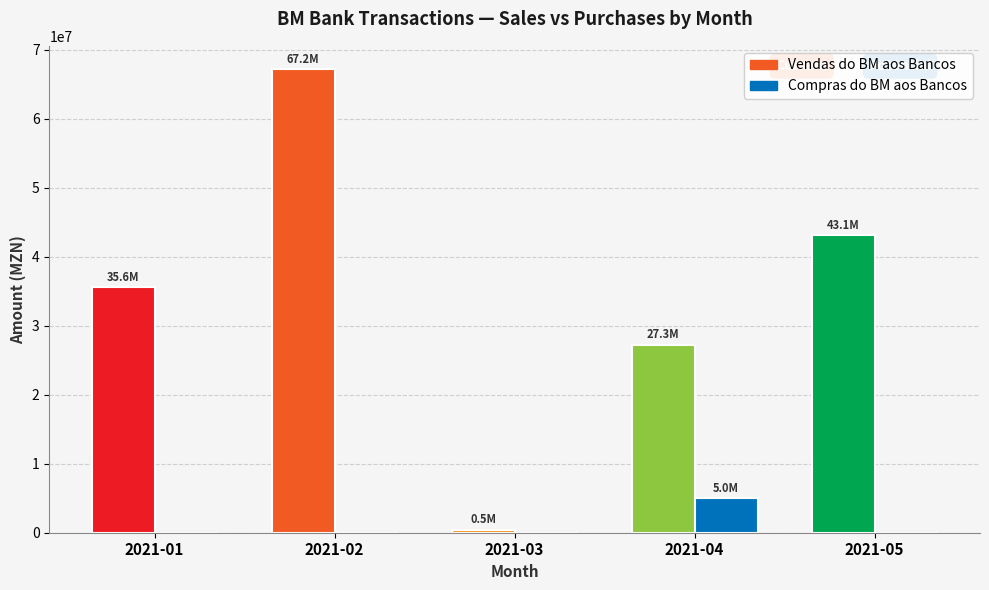

Which series has the largest total across all categories?

Vendas do BM aos Bancos